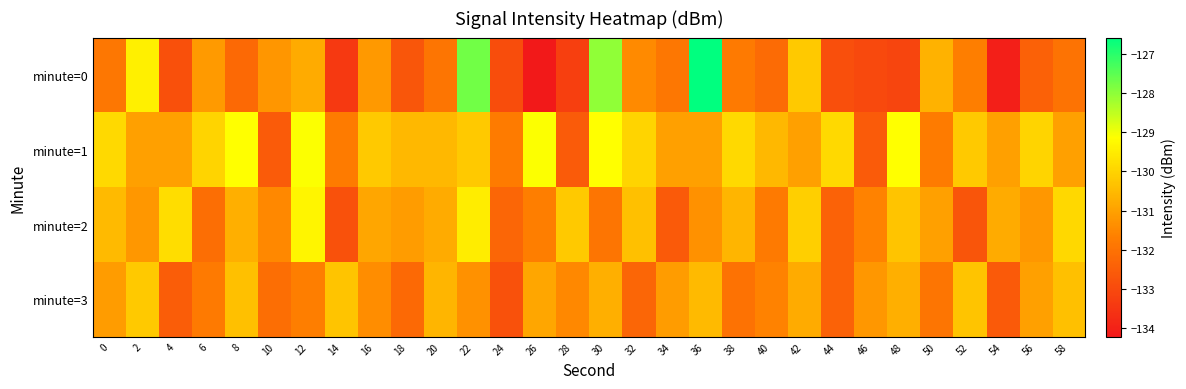

Between 40 and 58, which is larger?

58